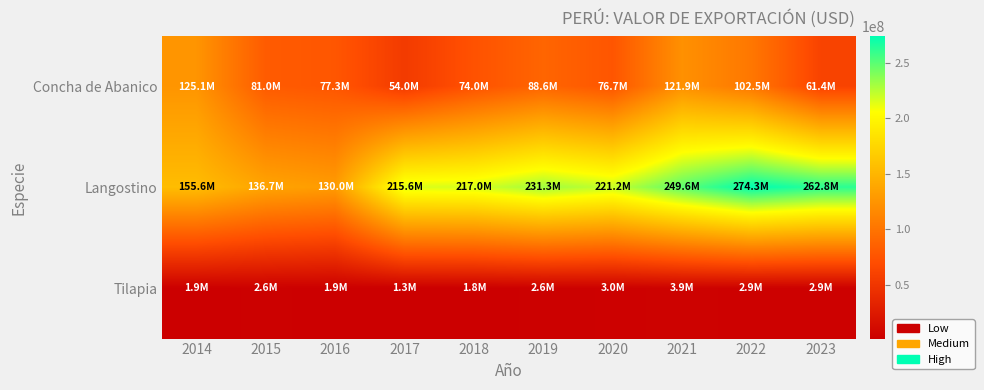

Which label corresponds to the largest value in the chart?

2022